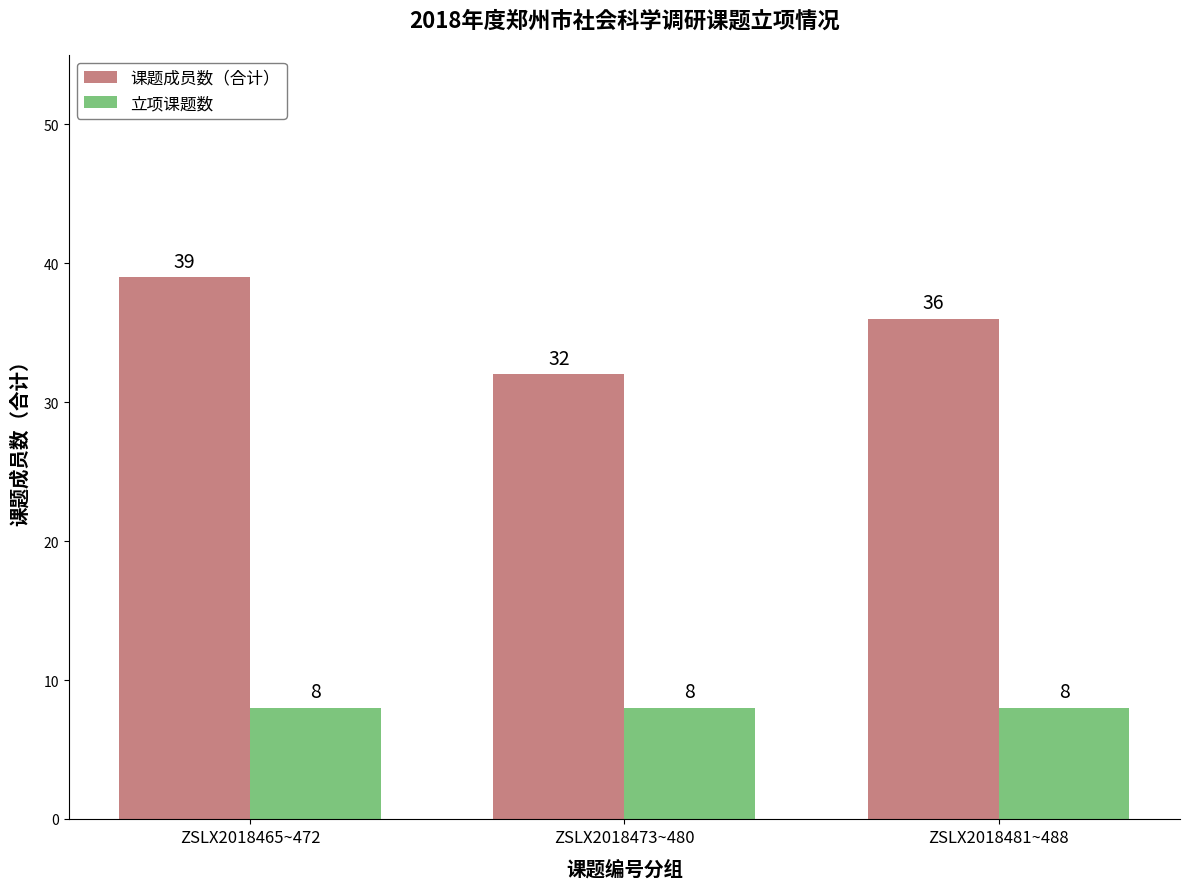

Reading left to right, what are all the values shown in this chart?

课题成员数（合计）: 39	32	36
立项课题数: 8	8	8